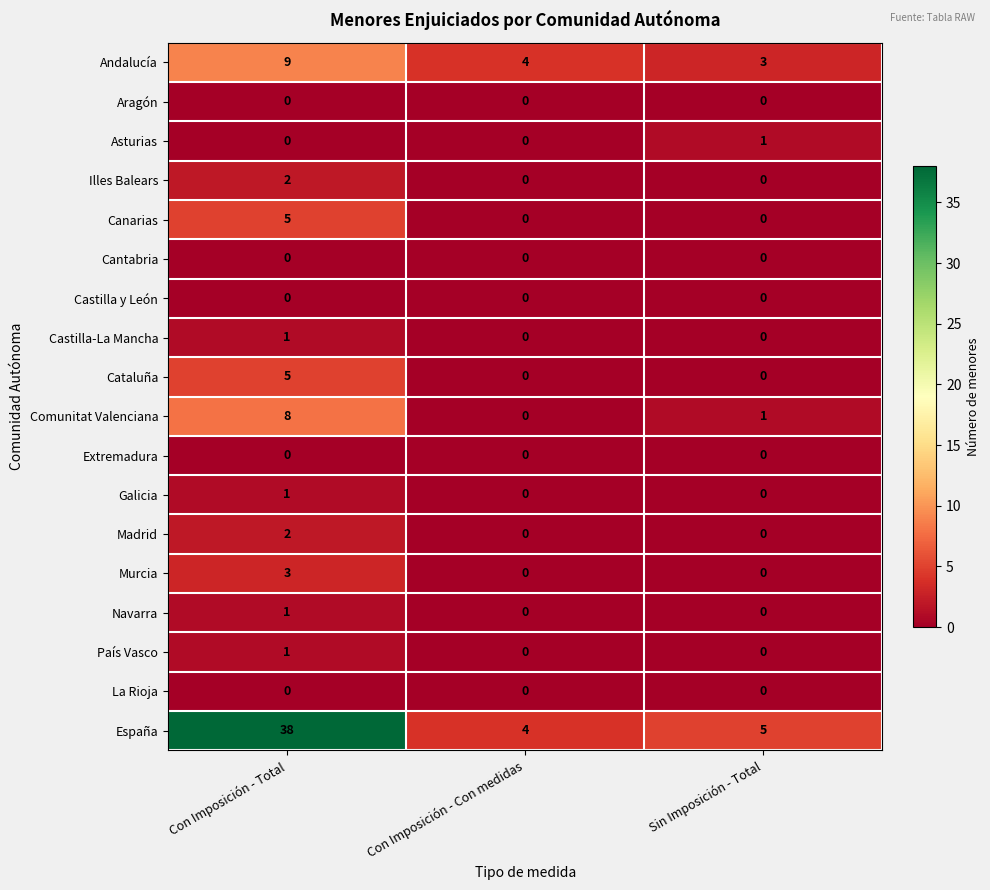

What is the sum of the Canarias values at Sin Imposición - Total and Con Imposición - Total?

5